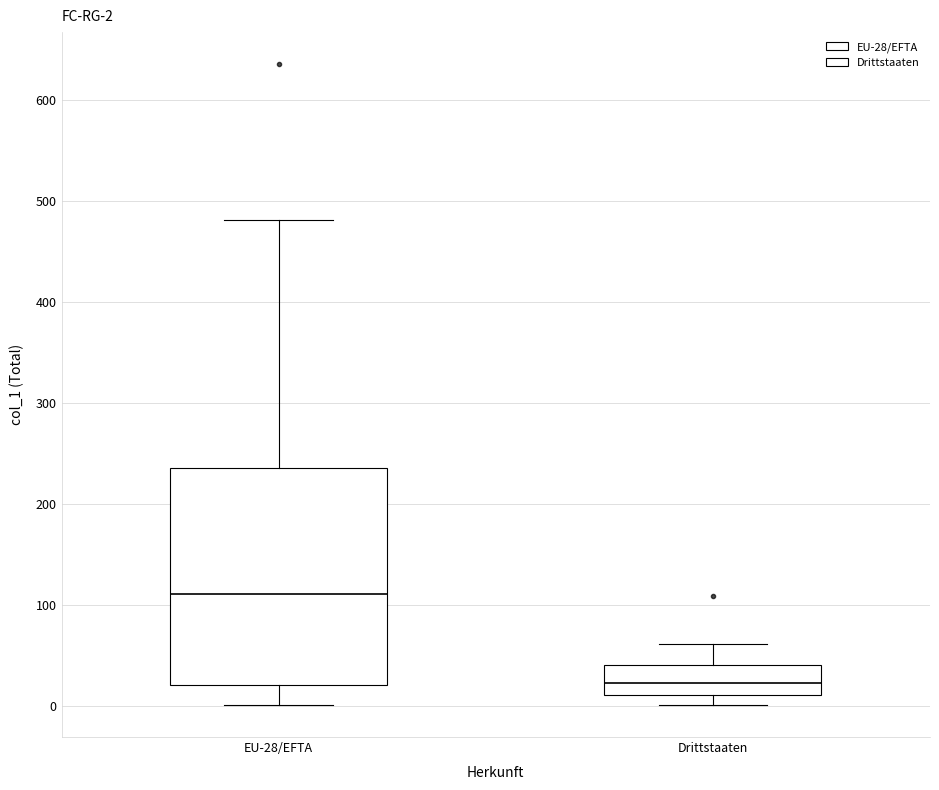

Which box's median line is the lowest?

Drittstaaten